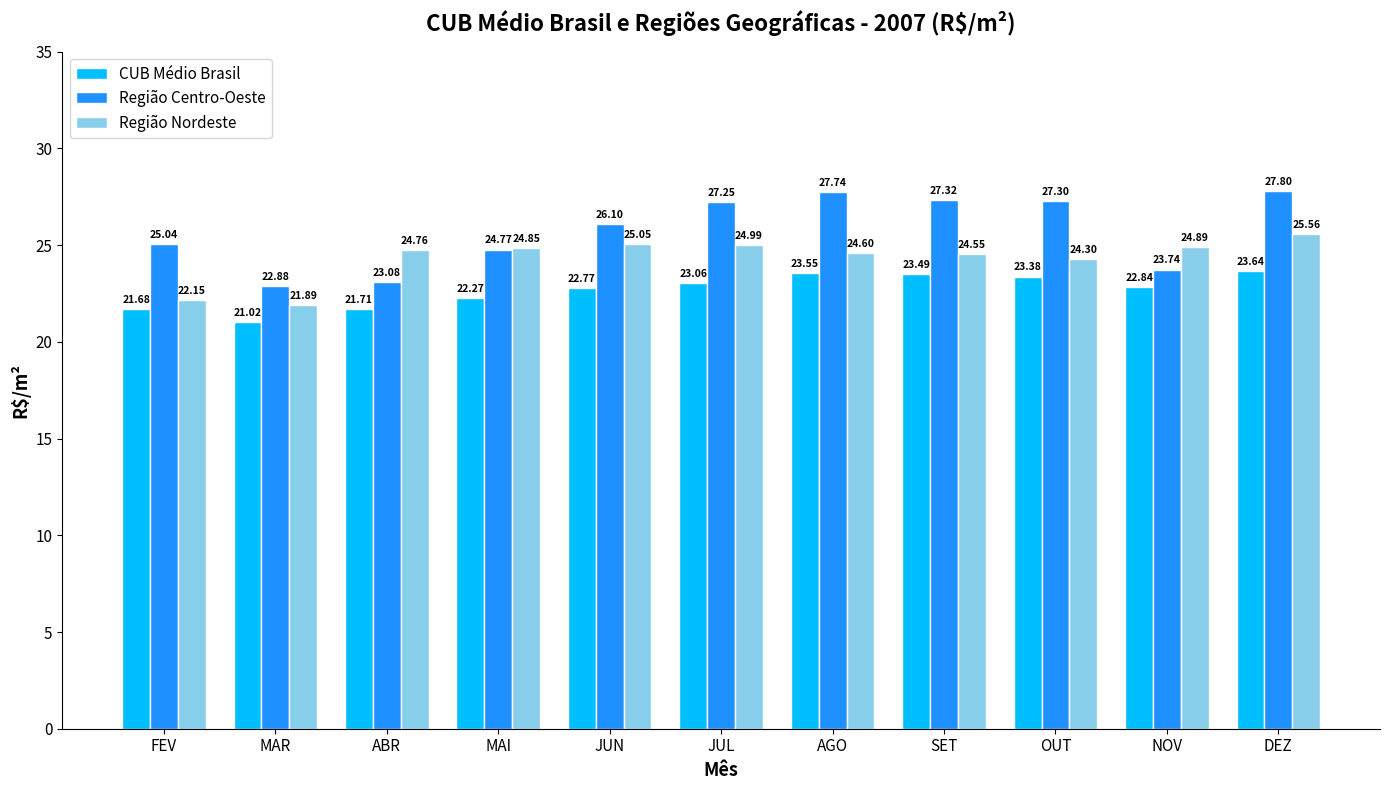

Are the bars grouped side by side (vs. stacked)?

Yes